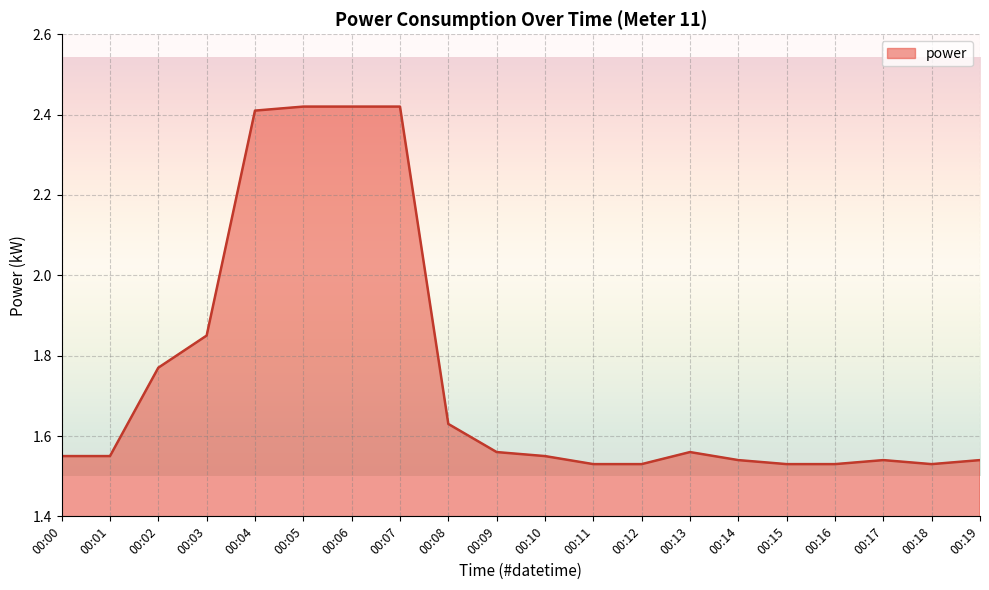

Which has a higher value, 00:07 or 00:03?

00:07